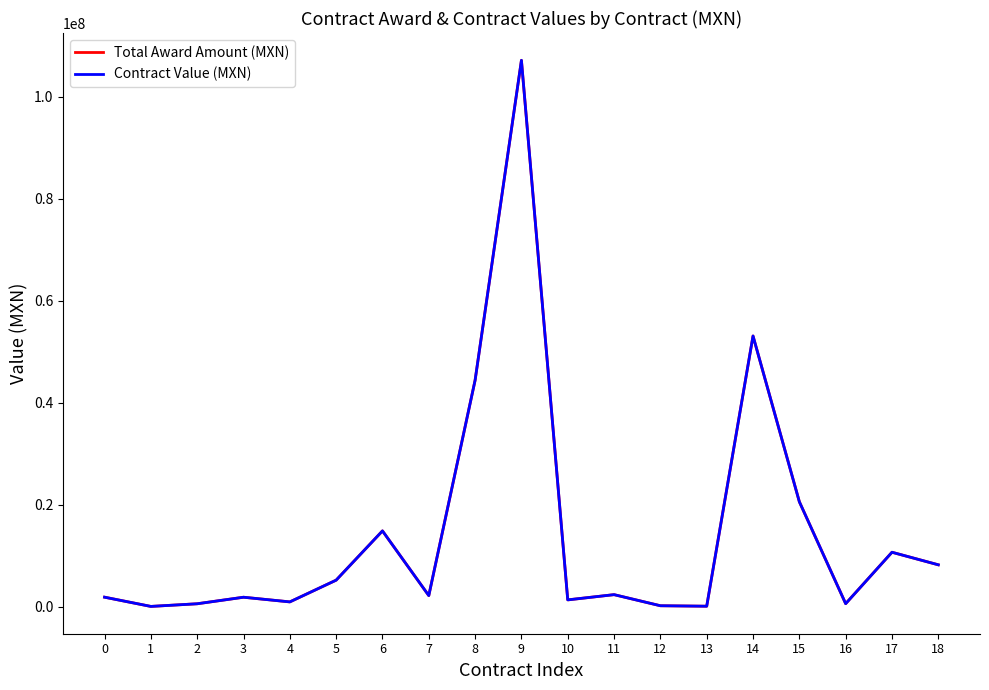

Is this an area chart (filled region under the line)?

No